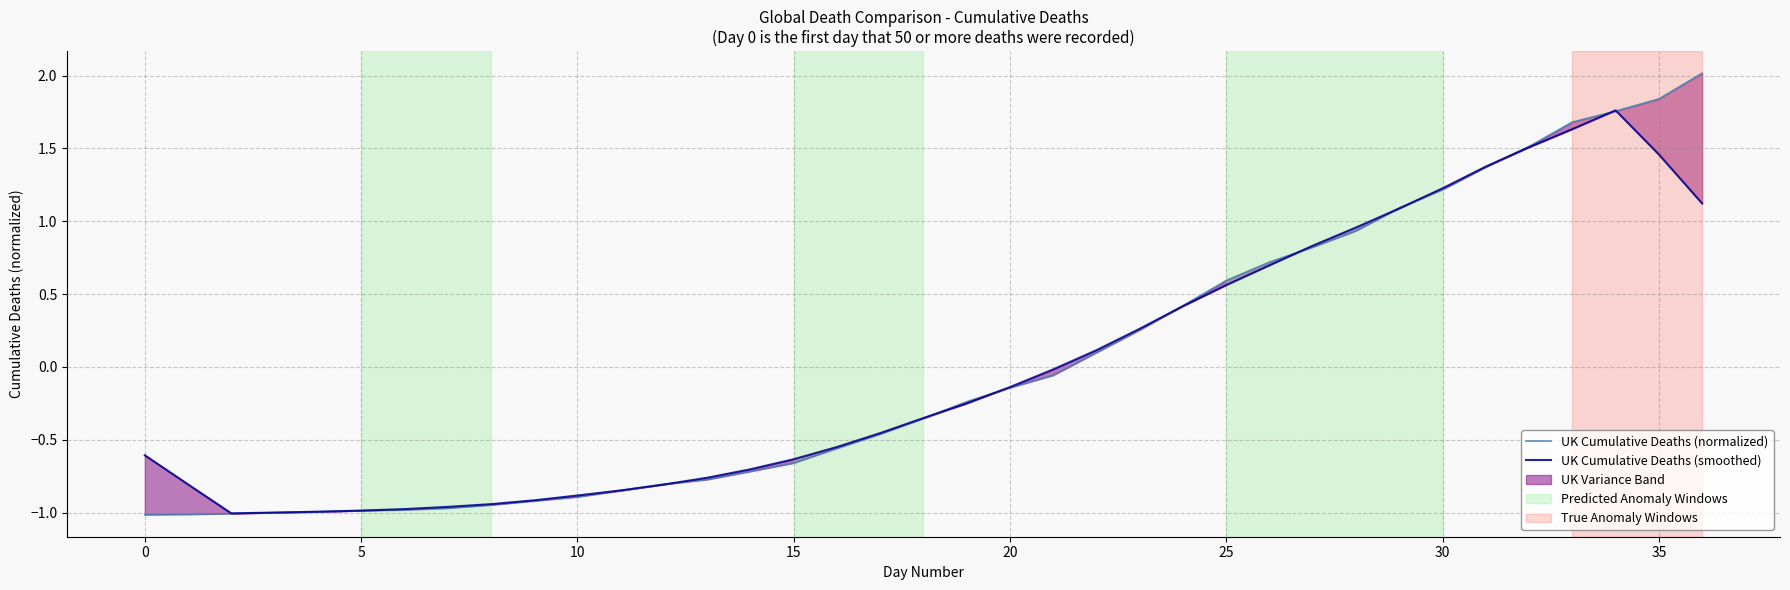

How many times do UK Cumulative Deaths (smoothed) and UK Cumulative Deaths (normalized) cross each other?

13